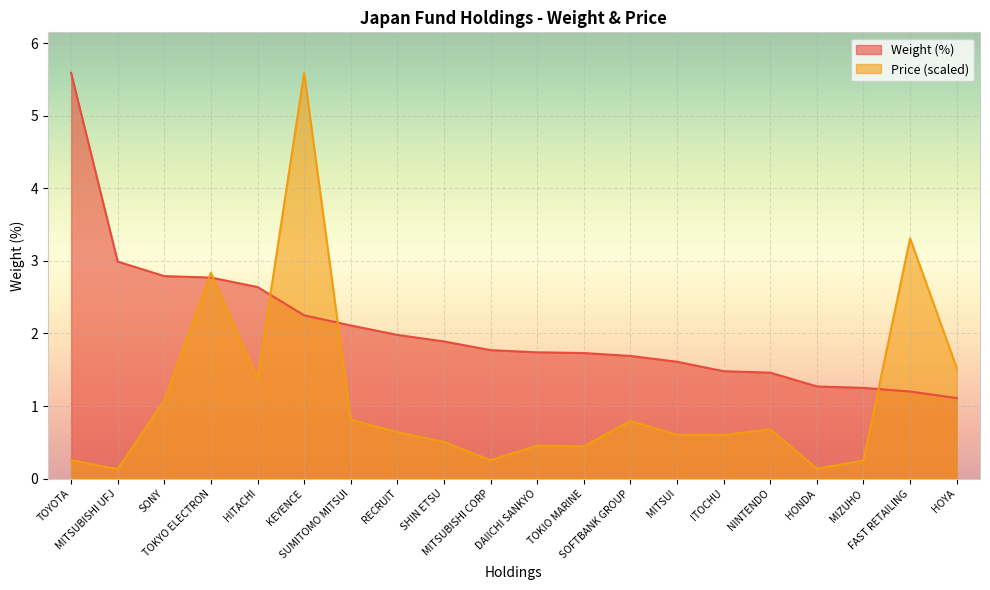

The value of Weight (%) at SHIN ETSU is 1.9. True or false?

True